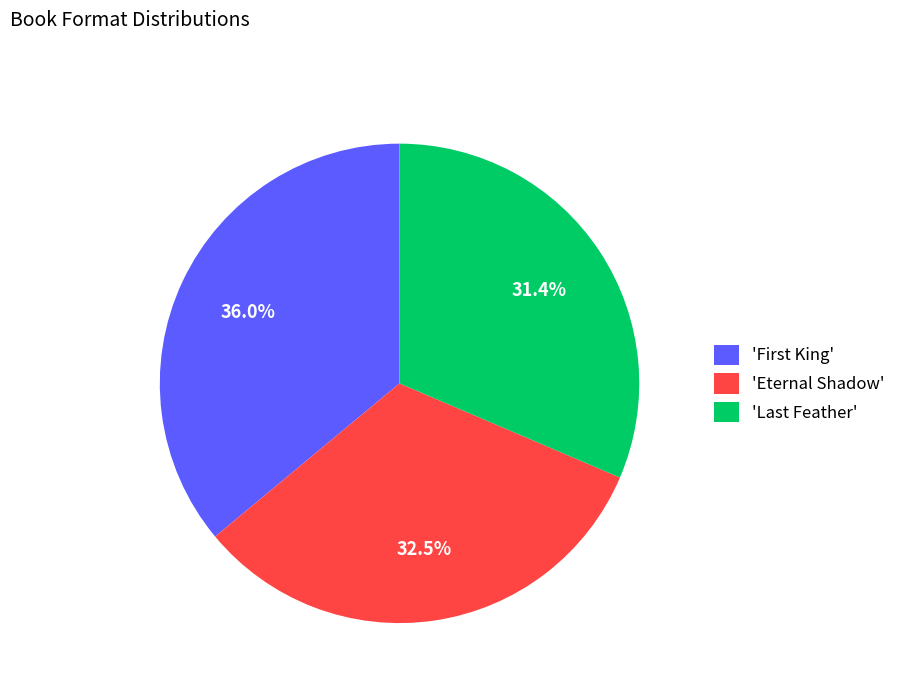

What is the largest slice in the pie chart?

'First King'